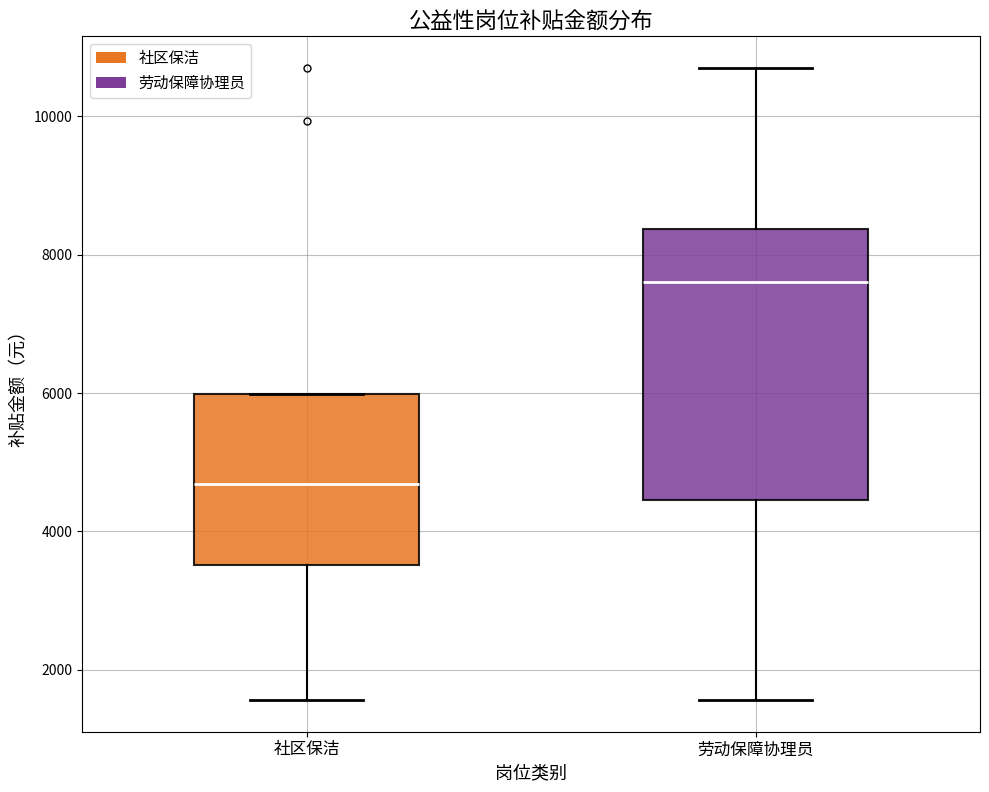

Where is the lower edge of the box for 劳动保障协理员 on the y-axis? The values are not printed on the chart, so give them approximately, as read against the axis.

4400